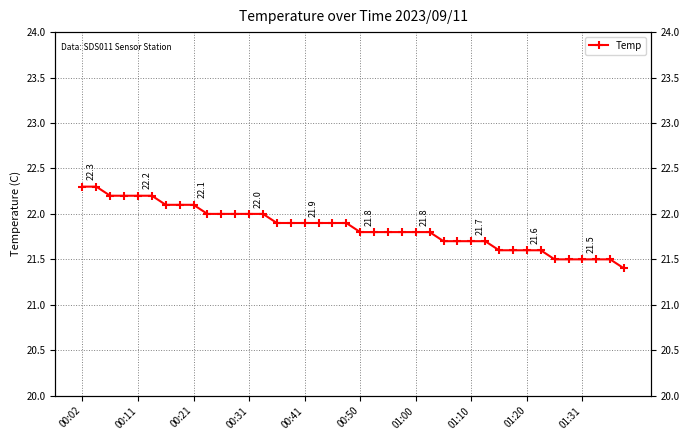

Reading left to right, extract all data points from this chart.

22.3	22.3	22.2	22.2	22.2	22.2	22.1	22.1	22.1	22.0	22.0	22.0	22.0	22.0	21.9	21.9	21.9	21.9	21.9	21.9	21.8	21.8	21.8	21.8	21.8	21.8	21.7	21.7	21.7	21.7	21.6	21.6	21.6	21.6	21.5	21.5	21.5	21.5	21.5	21.4